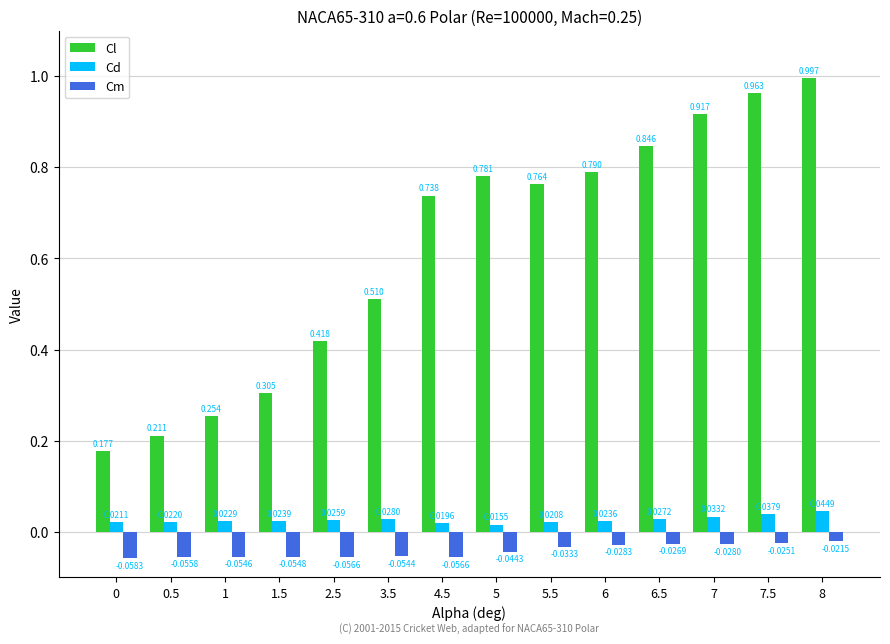

How many bars are there in total?

42